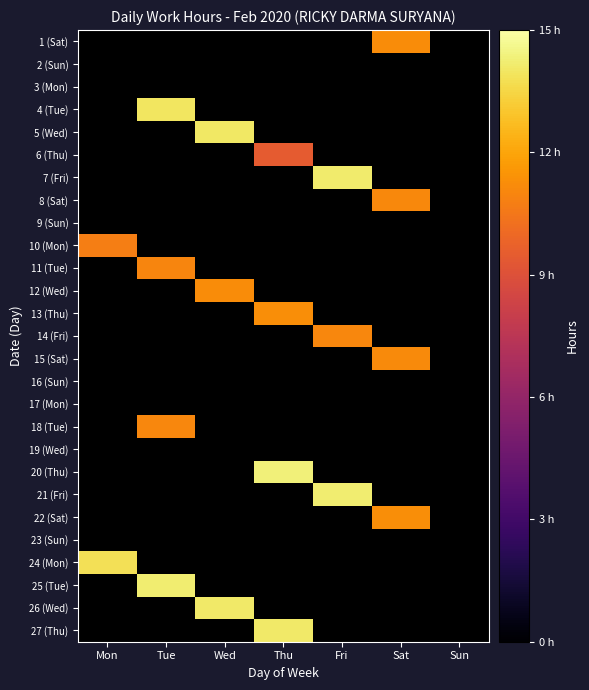

At which category does the chart reach its peak across all series?

Thu